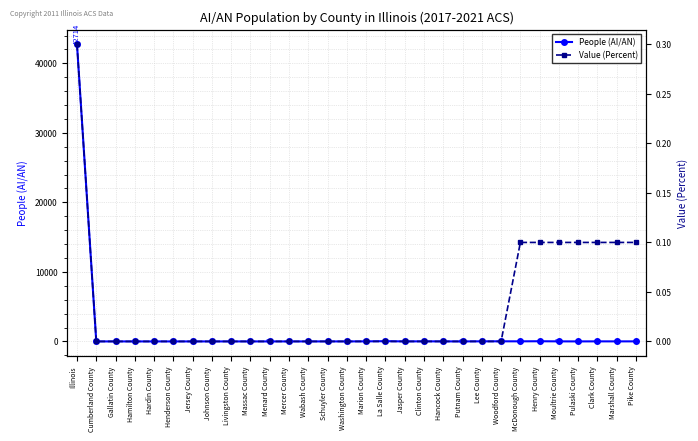

Reading left to right, extract all data points from this chart.

People (AI/AN): Illinois=42714.0	Cumberland County=0.0	Gallatin County=0.0	Hamilton County=0.0	Hardin County=0.0	Henderson County=0.0	Jersey County=0.0	Johnson County=0.0	Livingston County=0.0	Massac County=0.0	Menard County=0.0	Mercer County=0.0	Wabash County=1.0	Schuyler County=1.0	Washington County=2.0	Marion County=9.0	La Salle County=35.0	Jasper County=3.0	Clinton County=12.0	Hancock County=6.0	Putnam County=2.0	Lee County=14.0	Woodford County=16.0	McDonough County=14.0	Henry County=26.0	Moultrie County=8.0	Pulaski County=3.0	Clark County=9.0	Marshall County=7.0	Pike County=9.0
Value (Percent): Illinois=0.3	Cumberland County=0.0	Gallatin County=0.0	Hamilton County=0.0	Hardin County=0.0	Henderson County=0.0	Jersey County=0.0	Johnson County=0.0	Livingston County=0.0	Massac County=0.0	Menard County=0.0	Mercer County=0.0	Wabash County=0.0	Schuyler County=0.0	Washington County=0.0	Marion County=0.0	La Salle County=0.0	Jasper County=0.0	Clinton County=0.0	Hancock County=0.0	Putnam County=0.0	Lee County=0.0	Woodford County=0.0	McDonough County=0.1	Henry County=0.1	Moultrie County=0.1	Pulaski County=0.1	Clark County=0.1	Marshall County=0.1	Pike County=0.1